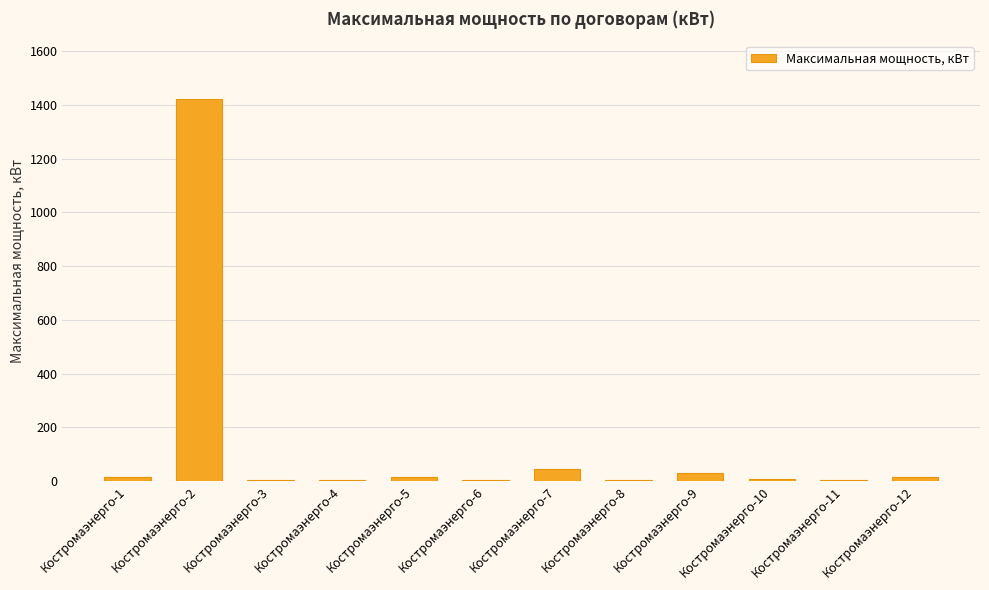

What is the sum of all values?

1574